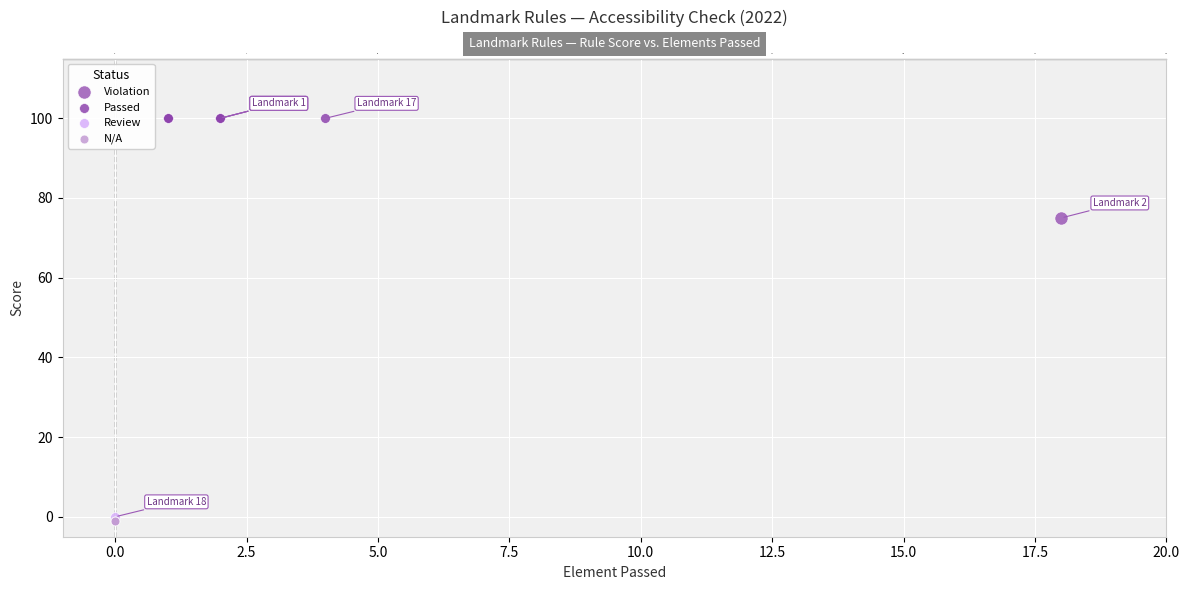

What are all the series names shown in the legend?

Violation, Passed, Review, N/A